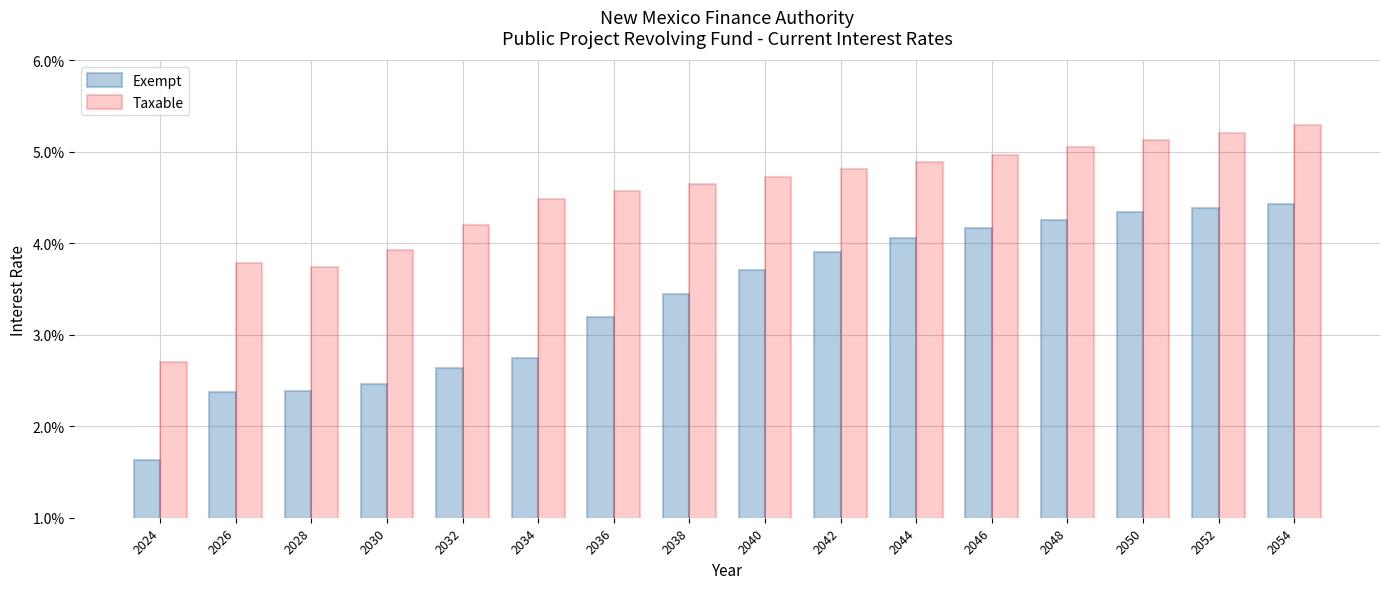

At how many categories does at least one series exceed 0?

16